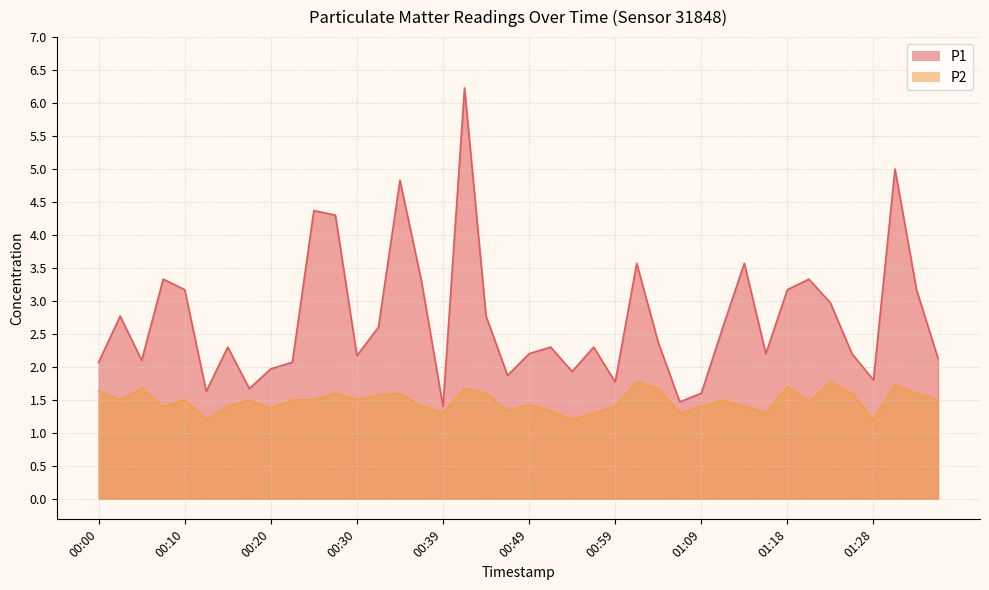

True or false: P2 and P1 cross at least once.

False